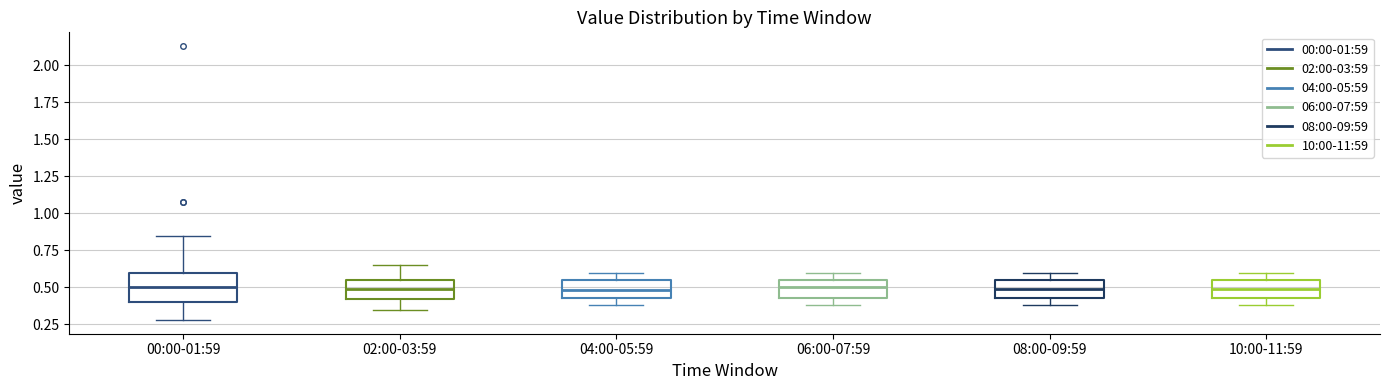

Comparing the boxes themselves (not the whiskers), which one is the tallest?

00:00-01:59